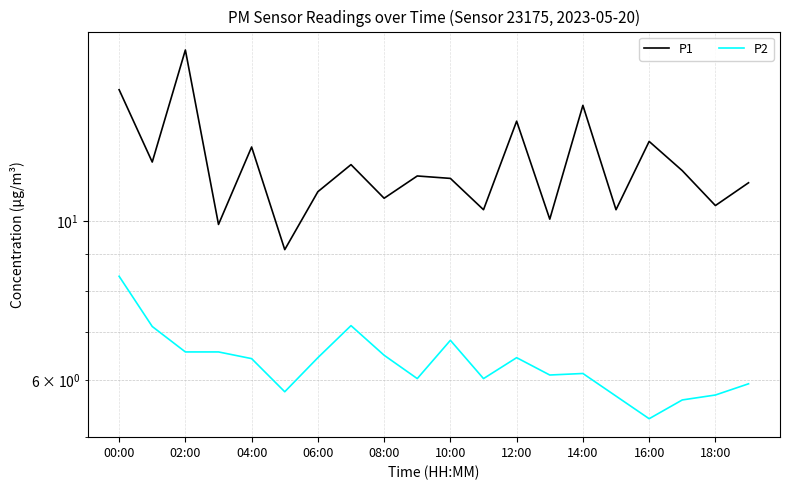

What is the maximum value for P2?

8.4